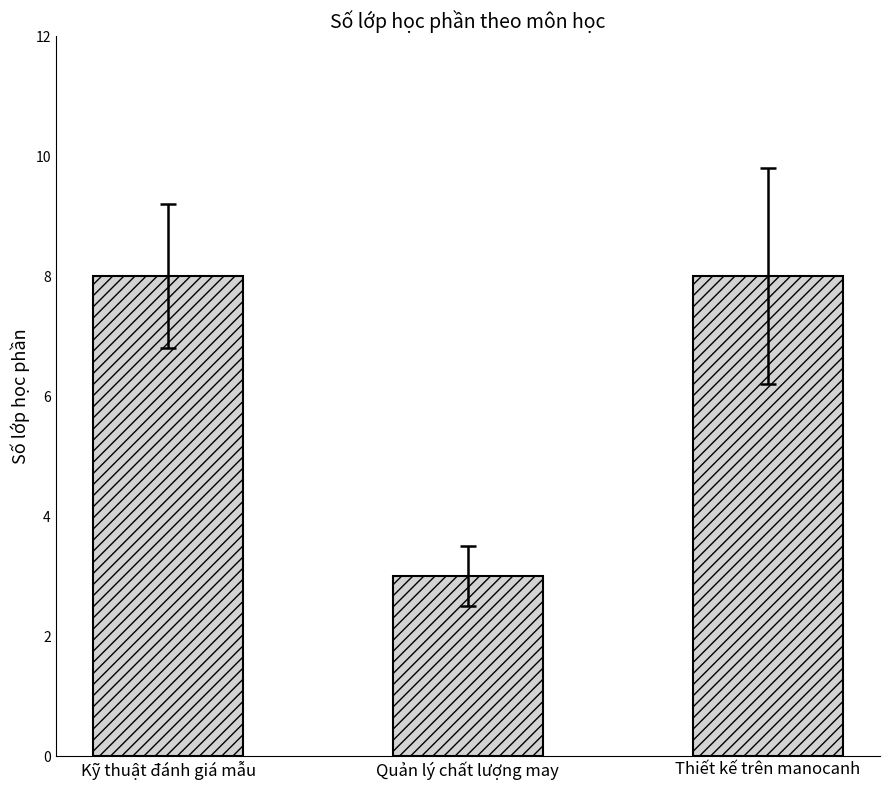

What is the difference between the maximum and minimum values?

5